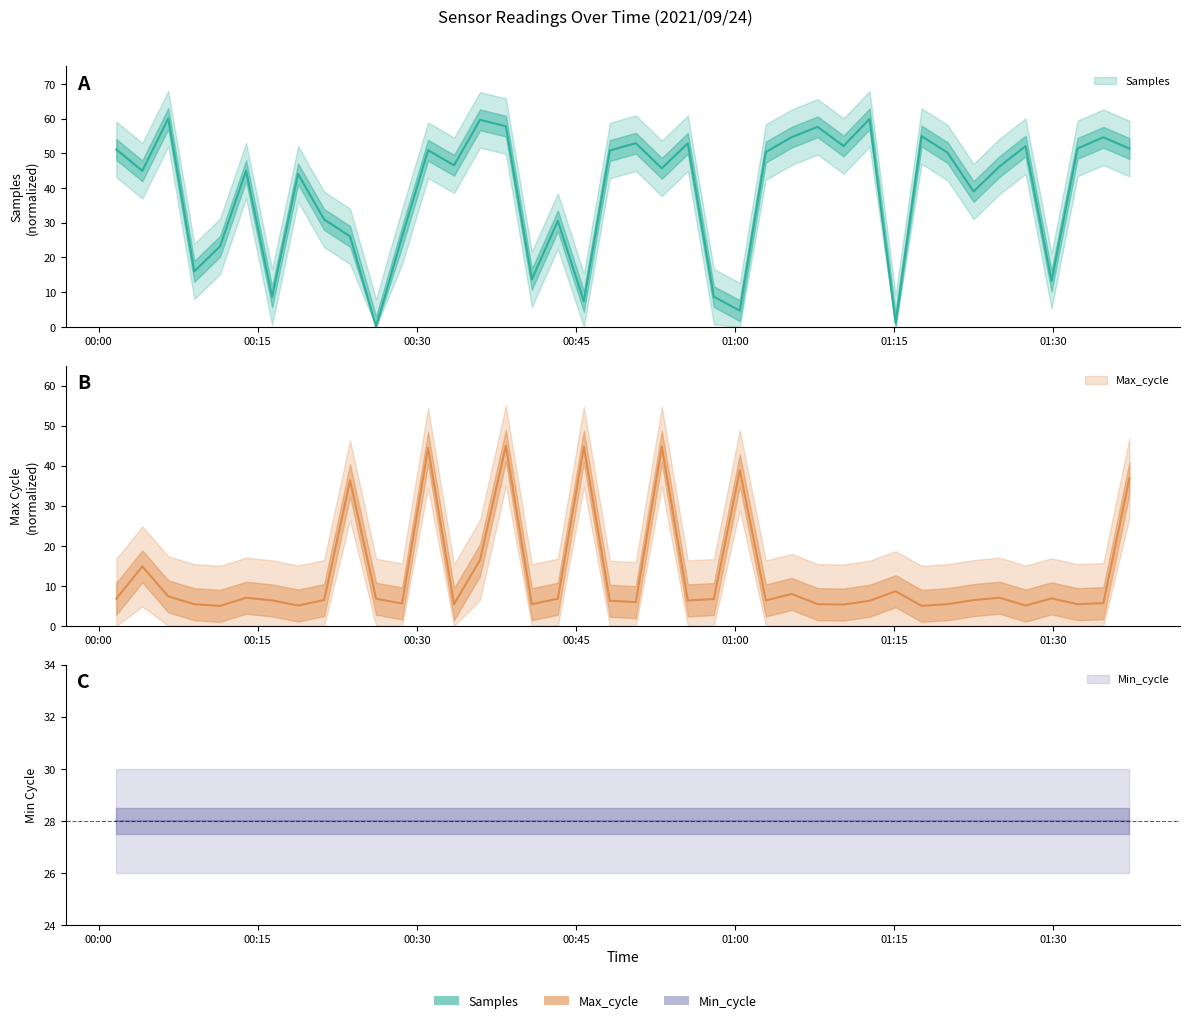

The value of Max_cycle at 2021/09/24 00:33:30 is 5.4. True or false?

True